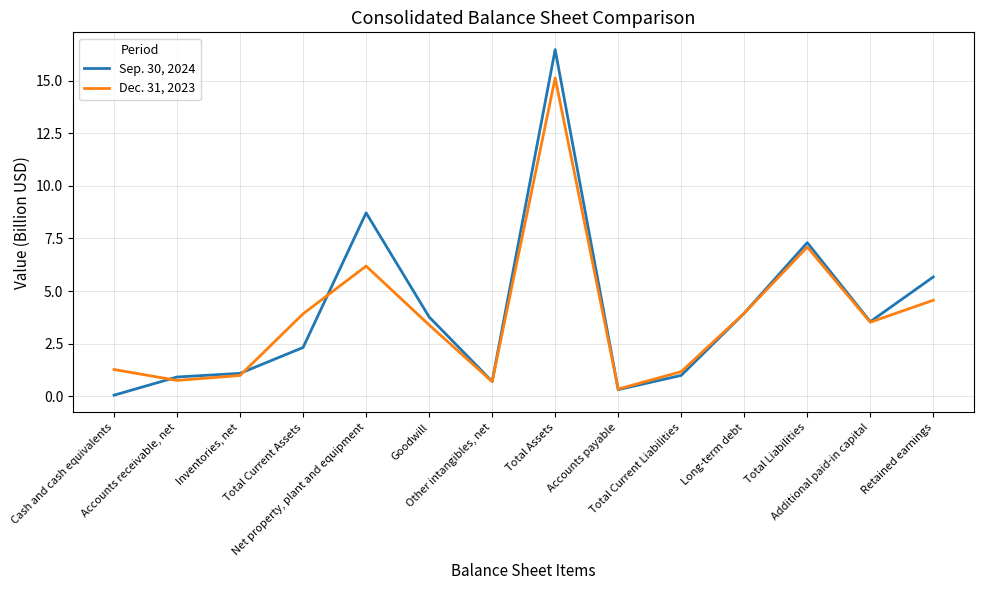

What is the maximum value for Sep. 30, 2024?

16.5